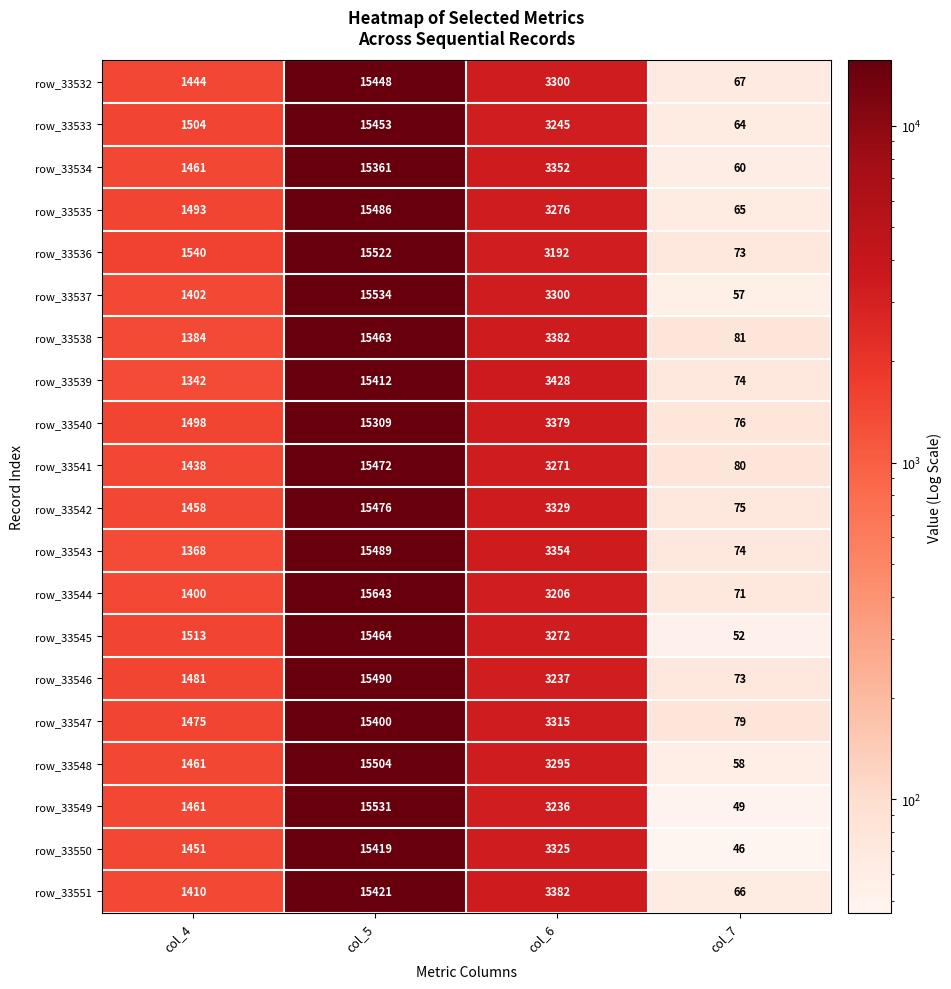

What is the sum of all row_33532 values?

20259